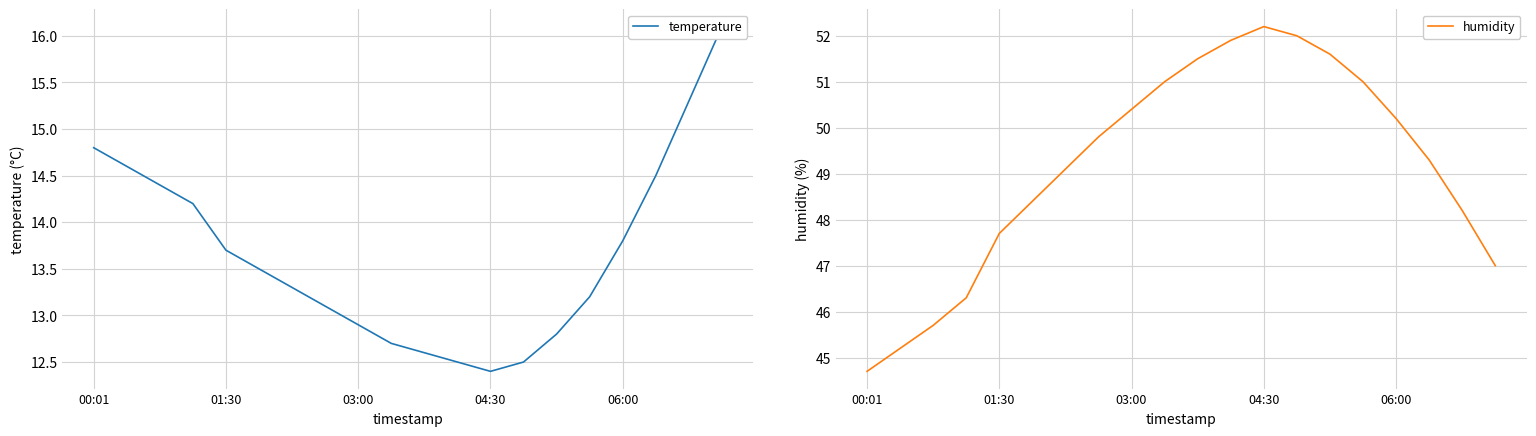

List the series in order of their peak value, lowest first.

temperature, humidity